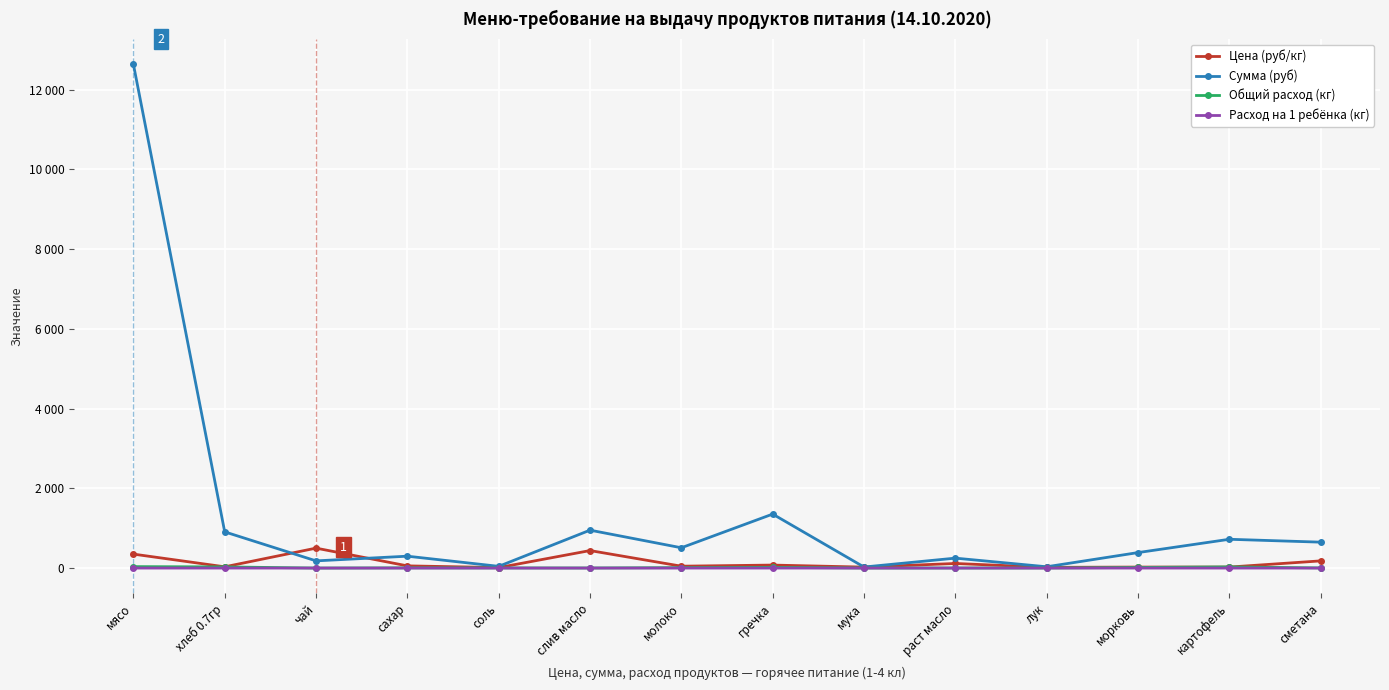

What are all the series names shown in the legend?

Цена (руб/кг), Сумма (руб), Общий расход (кг), Расход на 1 ребёнка (кг)